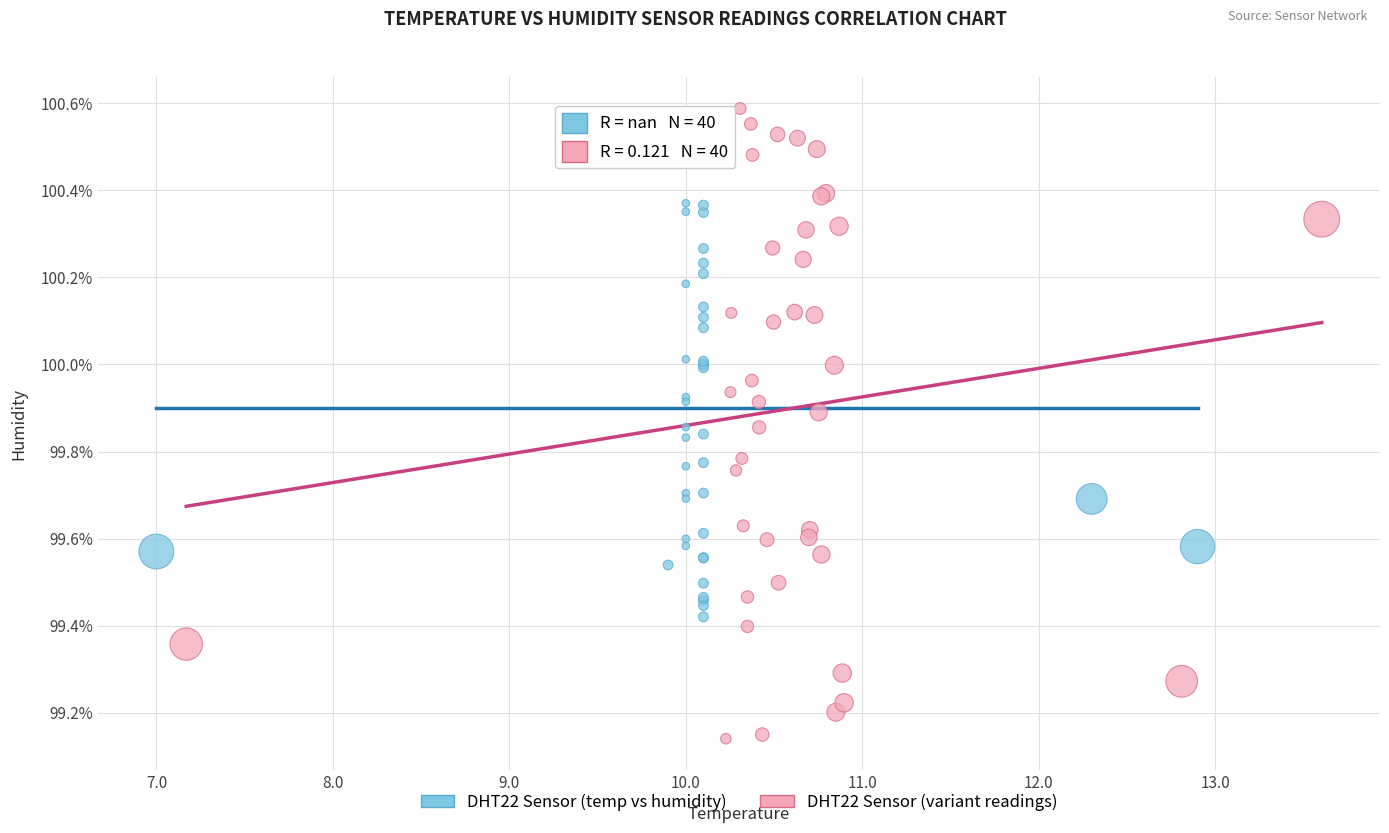

Which series reaches the minimum Y coordinate?

DHT22 Sensor (variant readings)